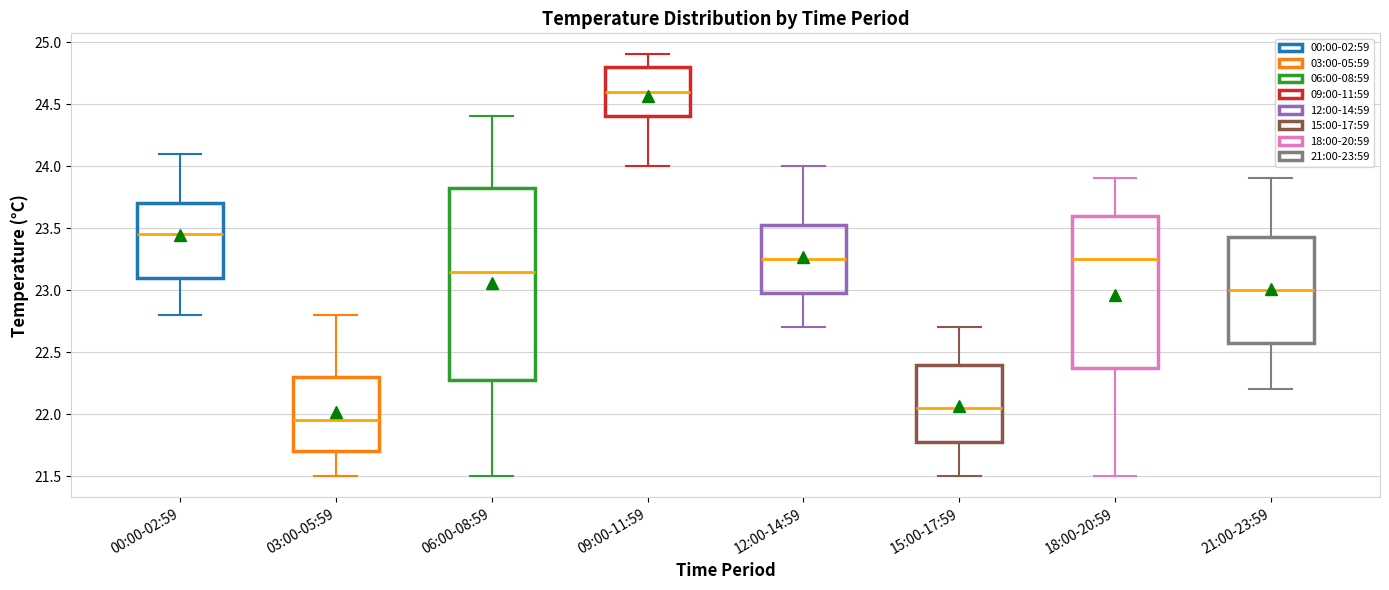

Reading left to right, transcribe this box plot: for each box, give where its median line is, the range the box spans, and where its two whiskers end, as read against the y-axis. The values are not printed on the chart, so give them approximately, as read against the axis.

00:00-02:59: median 23.45, box 23.10 to 23.70, whiskers 22.80 to 24.10
03:00-05:59: median 21.95, box 21.70 to 22.30, whiskers 21.50 to 22.80
06:00-08:59: median 23.15, box 22.30 to 23.85, whiskers 21.50 to 24.40
09:00-11:59: median 24.60, box 24.40 to 24.80, whiskers 24.00 to 24.90
12:00-14:59: median 23.25, box 23.00 to 23.55, whiskers 22.70 to 24.00
15:00-17:59: median 22.05, box 21.80 to 22.40, whiskers 21.50 to 22.70
18:00-20:59: median 23.25, box 22.40 to 23.60, whiskers 21.50 to 23.90
21:00-23:59: median 23.00, box 22.60 to 23.45, whiskers 22.20 to 23.90